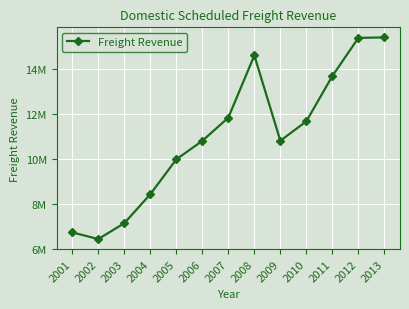

Is this an area chart (filled region under the line)?

No